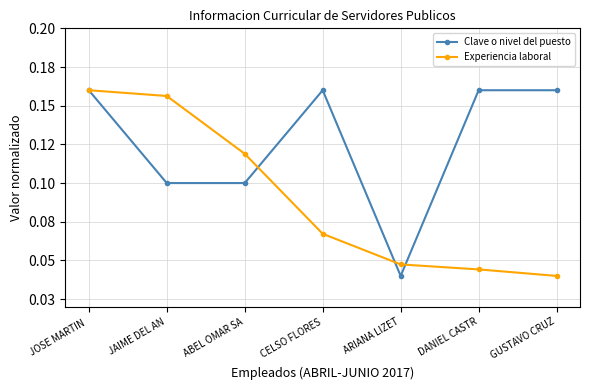

What are all the series names shown in the legend?

Clave o nivel del puesto, Experiencia laboral